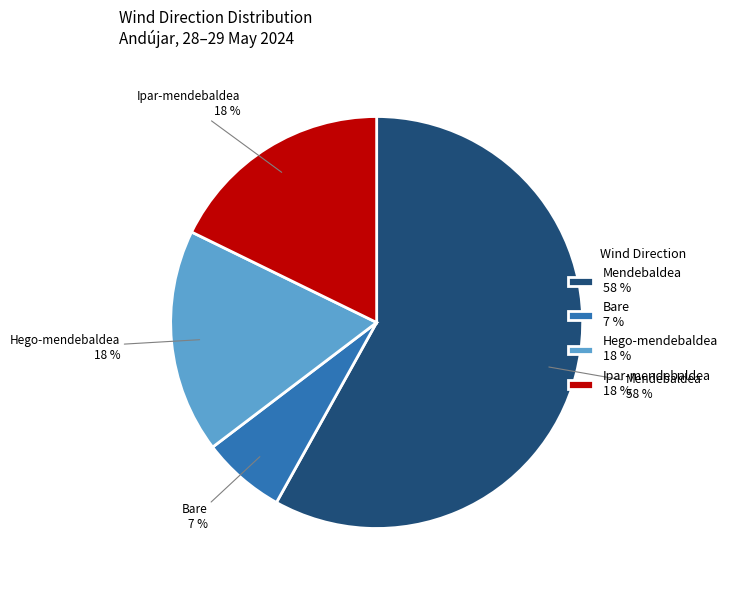

How many slices are in this pie chart?

4